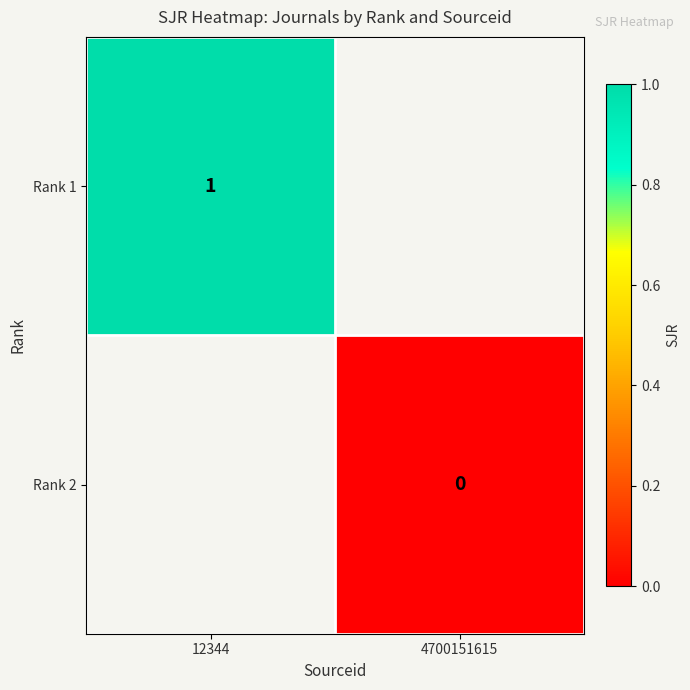

The value of Rank 1 at 12344 is 1. True or false?

True